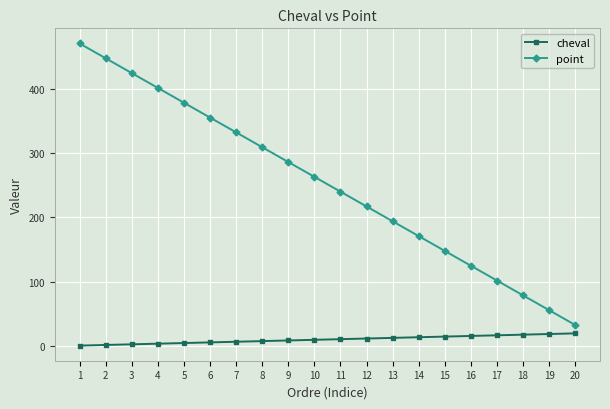

What is the minimum value for point?

33